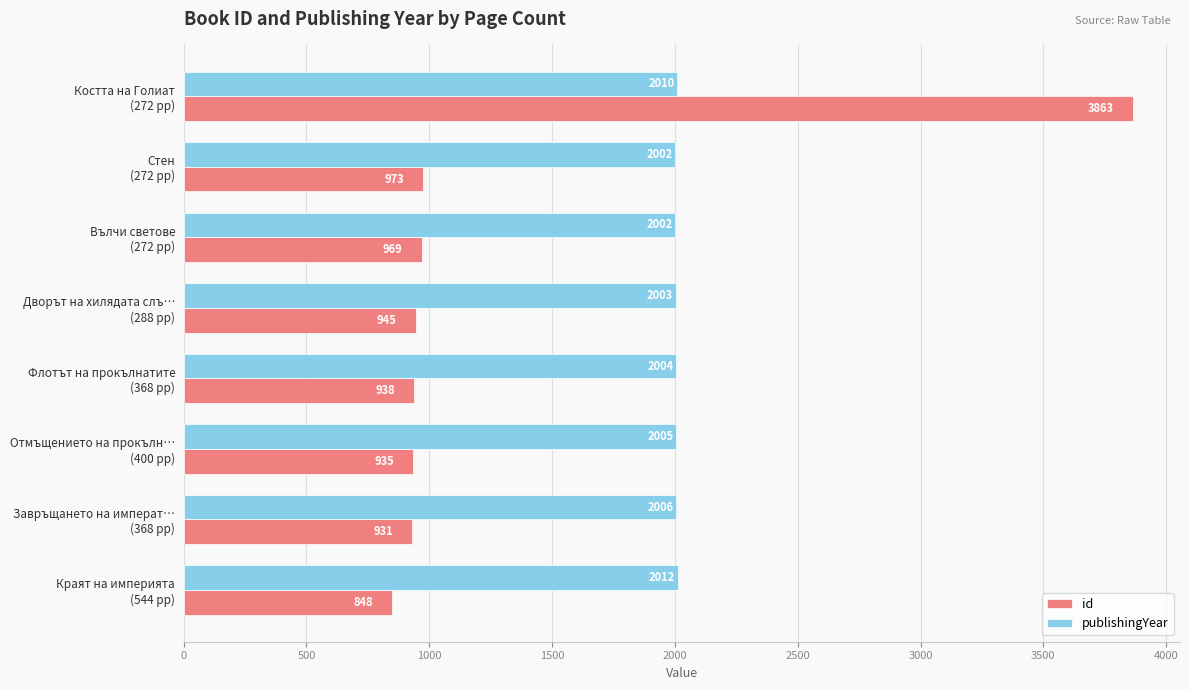

Which series has the largest total across all categories?

publishingYear